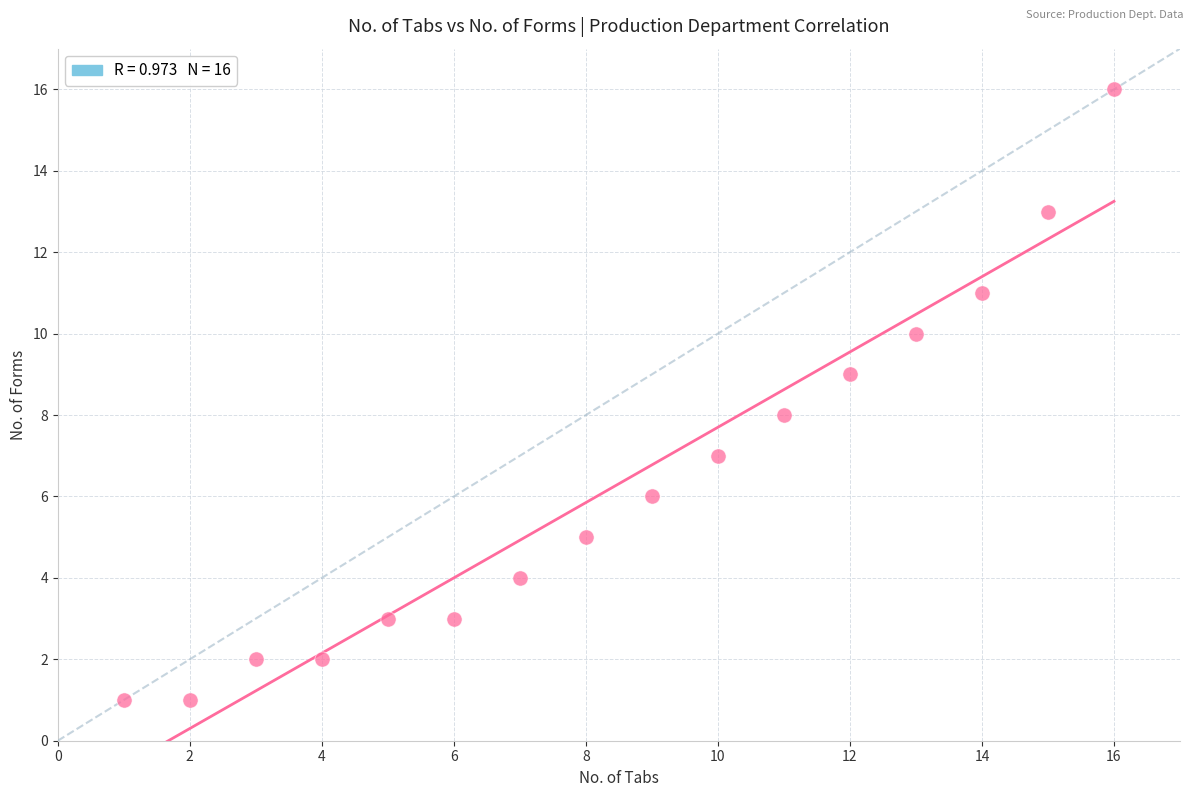

What is the range of X values (max minus min)?

15